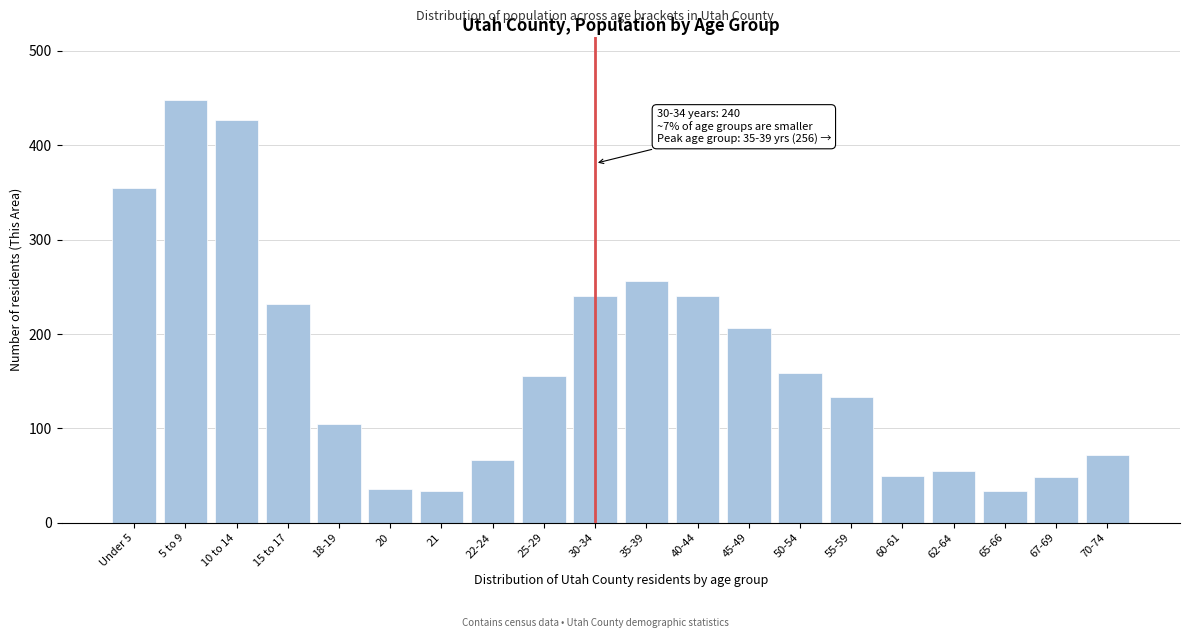

Which label corresponds to the largest value in the chart?

5 to 9